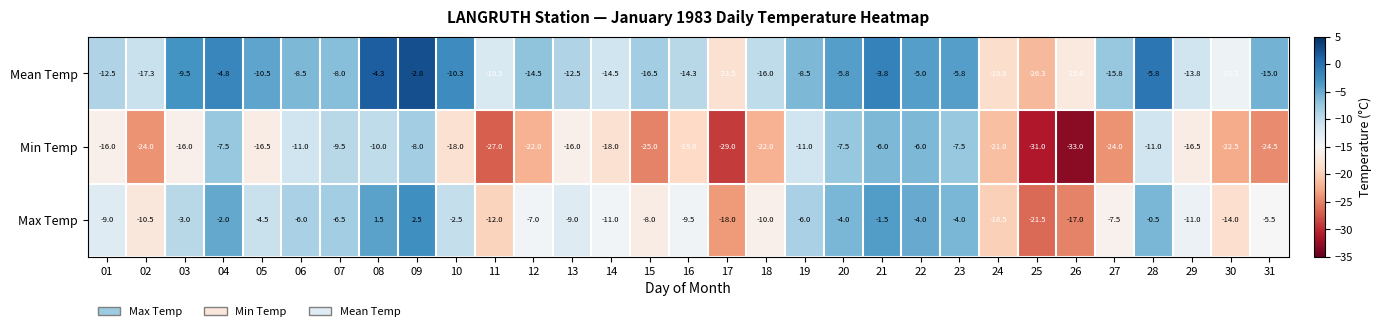

What is the spread (max minus min) of values at 14?

7.0